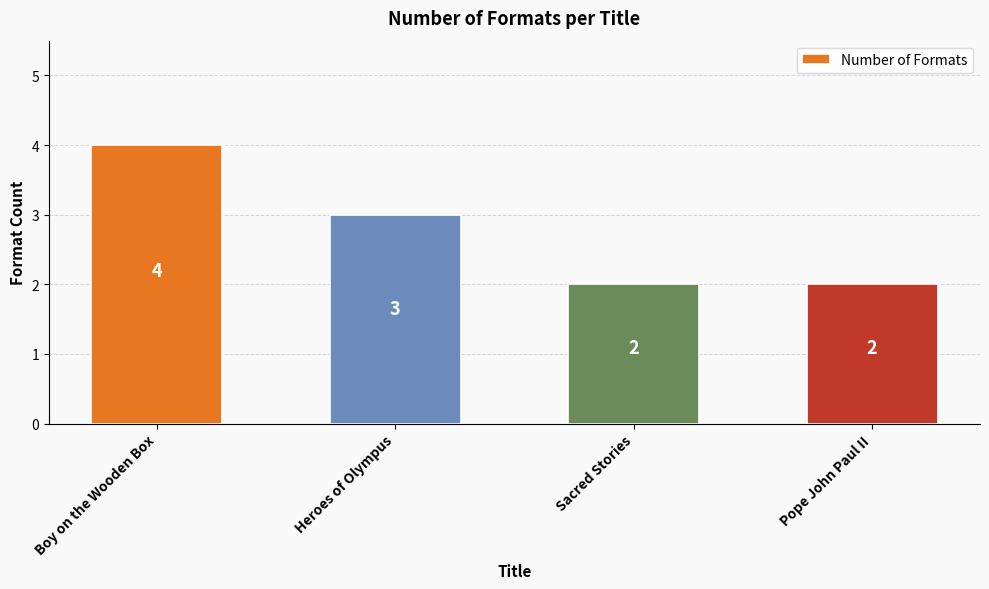

What is the minimum value shown in the chart?

2